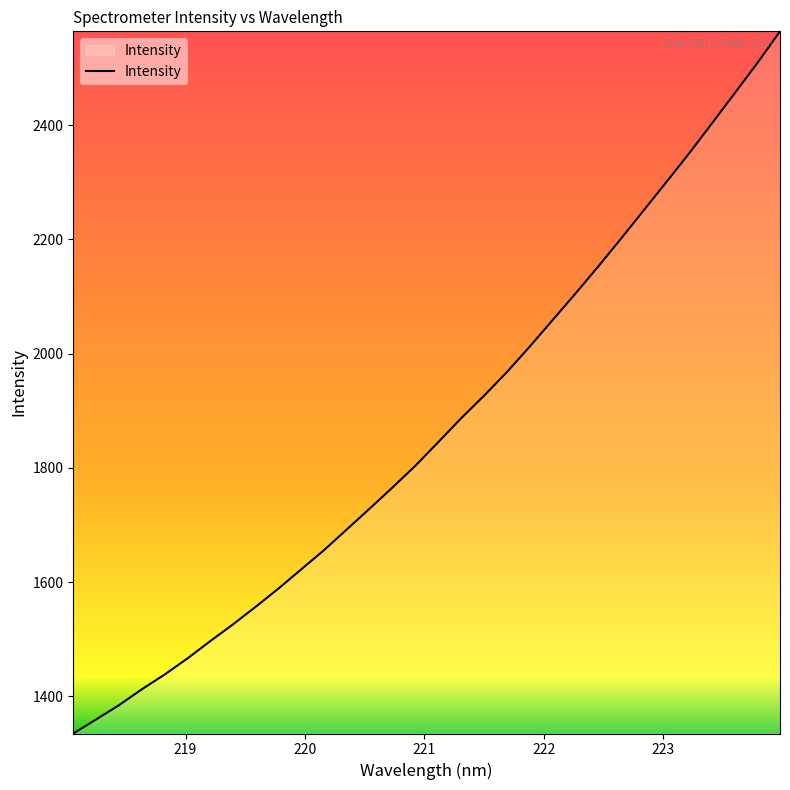

What is the difference between the maximum and minimum values?

1229.4